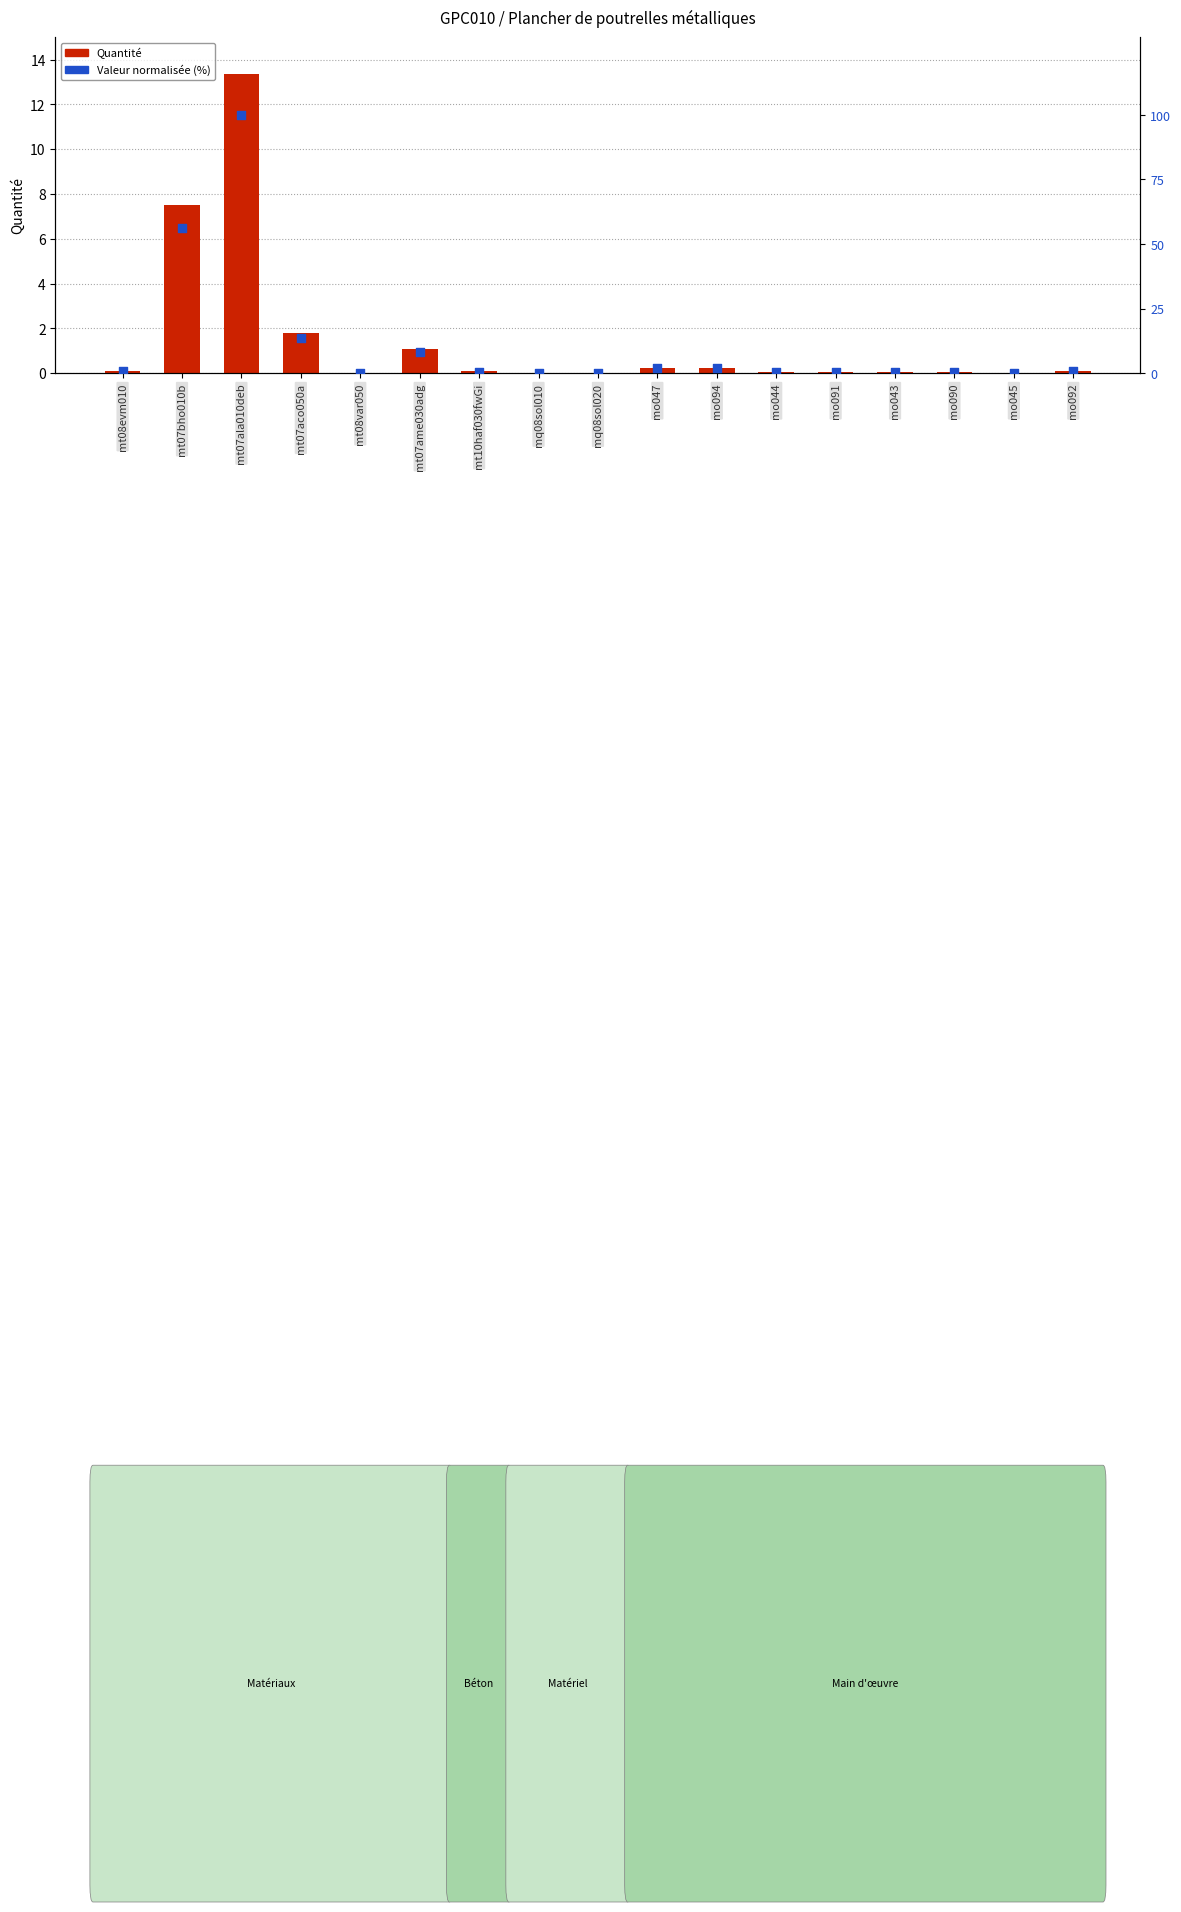

What are all the series names shown in the legend?

Quantité, Valeur normalisée (%)